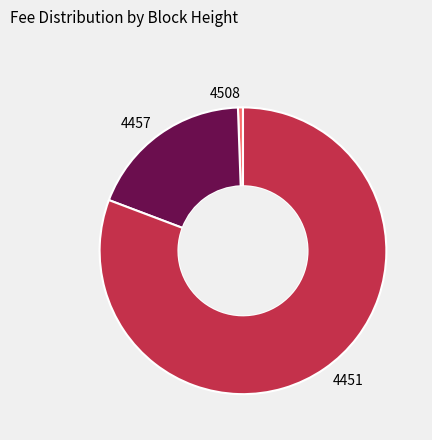

Does 4457 account for over 50% of the chart?

No